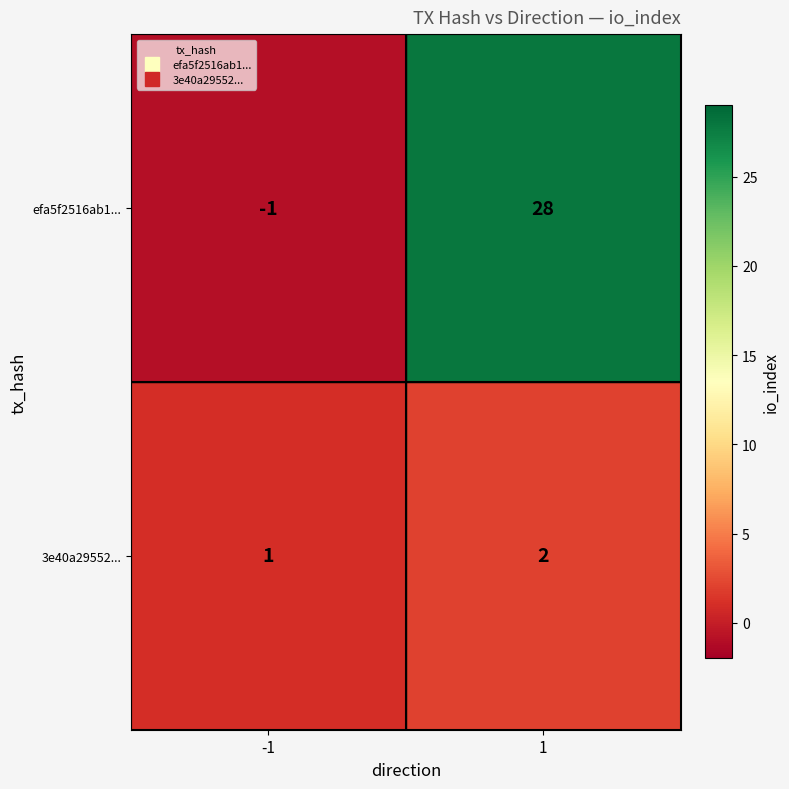

What is the approximate value of efa5f2516ab1... at 1?

28